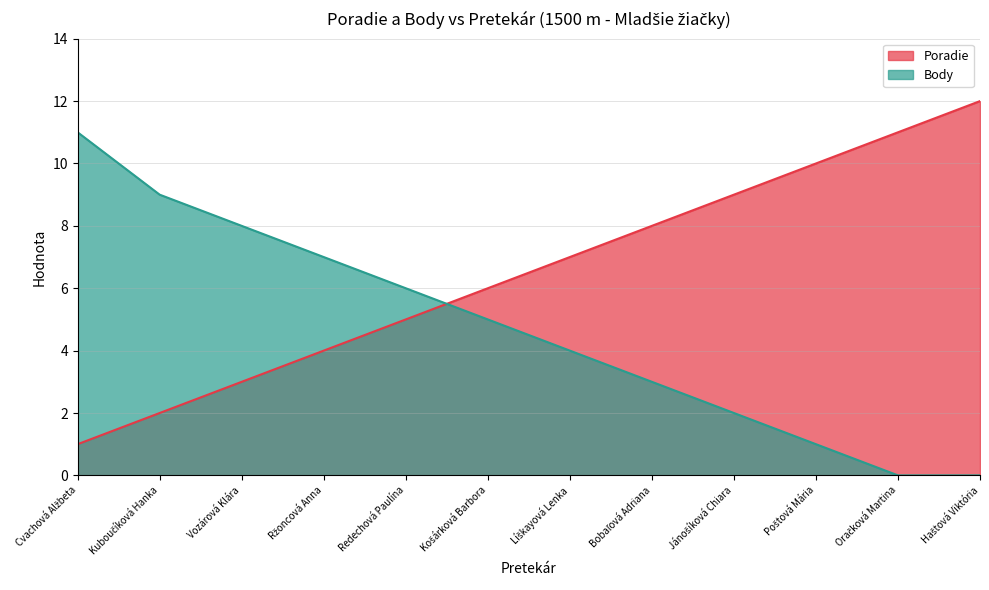

Between Vozárová Klára and Haštová Viktória, which is larger?

Haštová Viktória